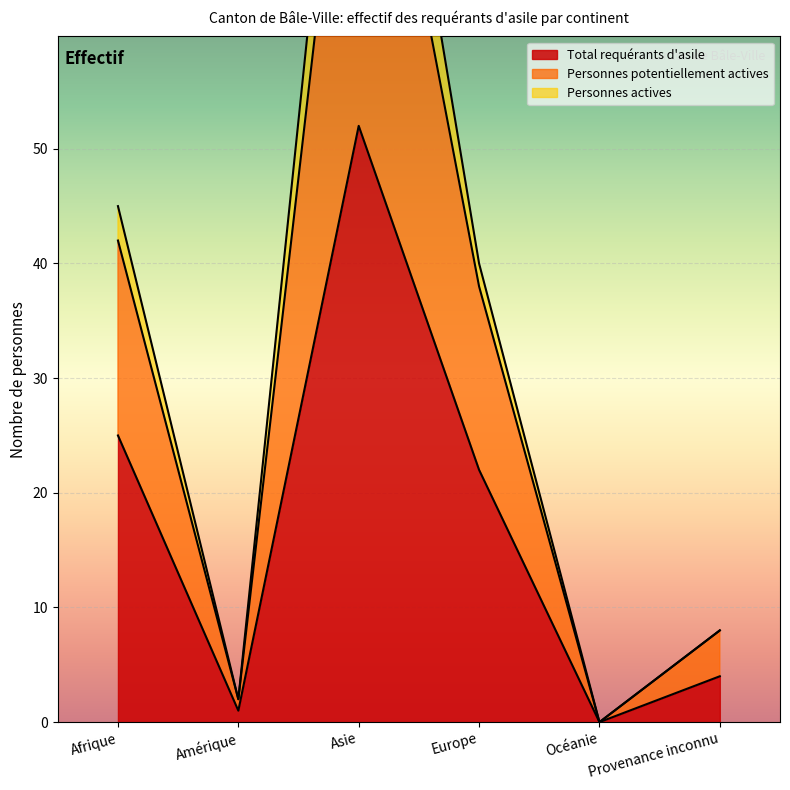

In Total requérants d'asile, how many points are higher than both neighbors (excluding endpoints)?

1